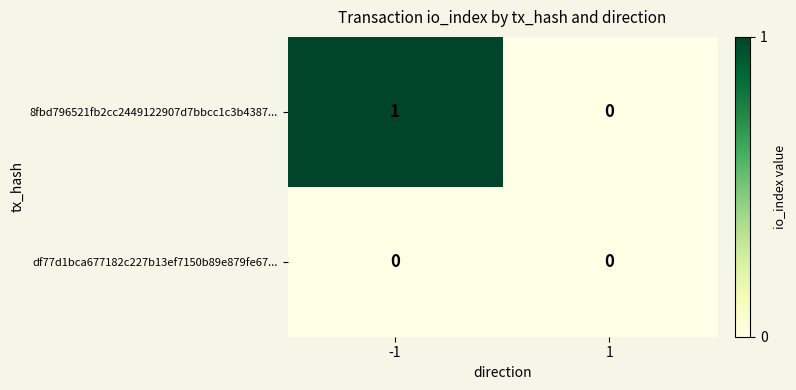

Reading right to left, list all the values displayed in this chart.

8fbd796521fb2cc2449122907d7bbcc1c3b4387...: 0	1
df77d1bca677182c227b13ef7150b89e879fe67...: 0	0